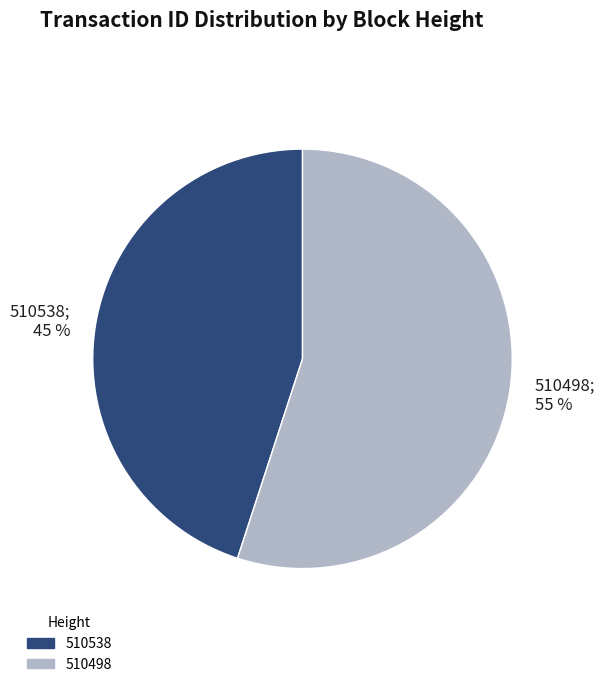

Combined, do 510538 and 510498 account for over 50%?

Yes